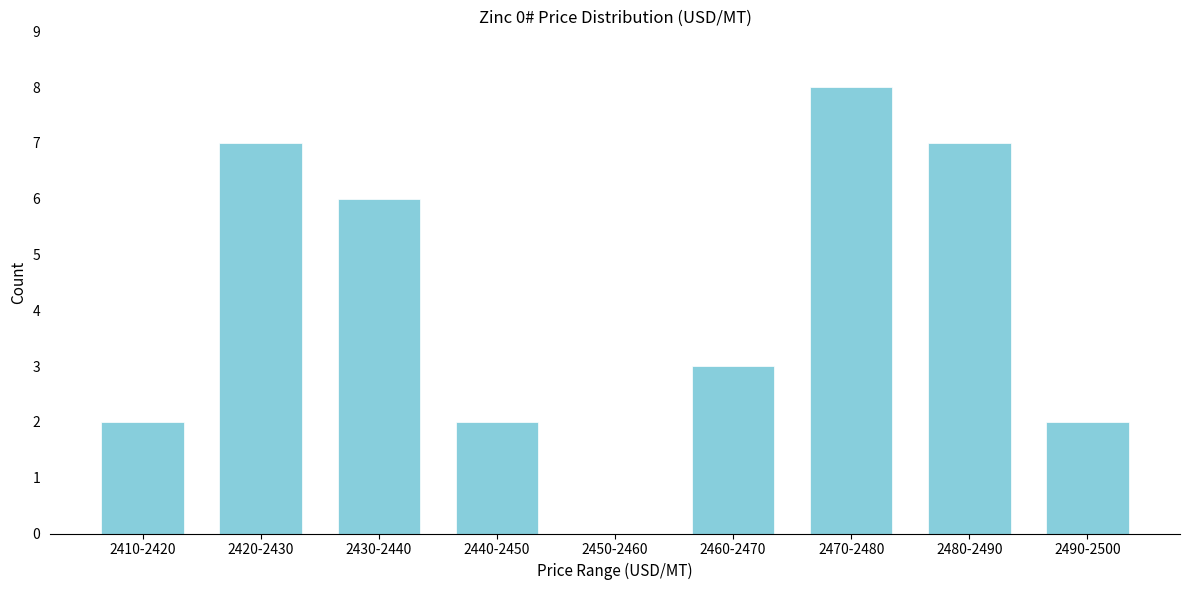

Reading right to left, transcribe all the data shown in this chart.

2490-2500=2	2480-2490=7	2470-2480=8	2460-2470=3	2450-2460=0	2440-2450=2	2430-2440=6	2420-2430=7	2410-2420=2